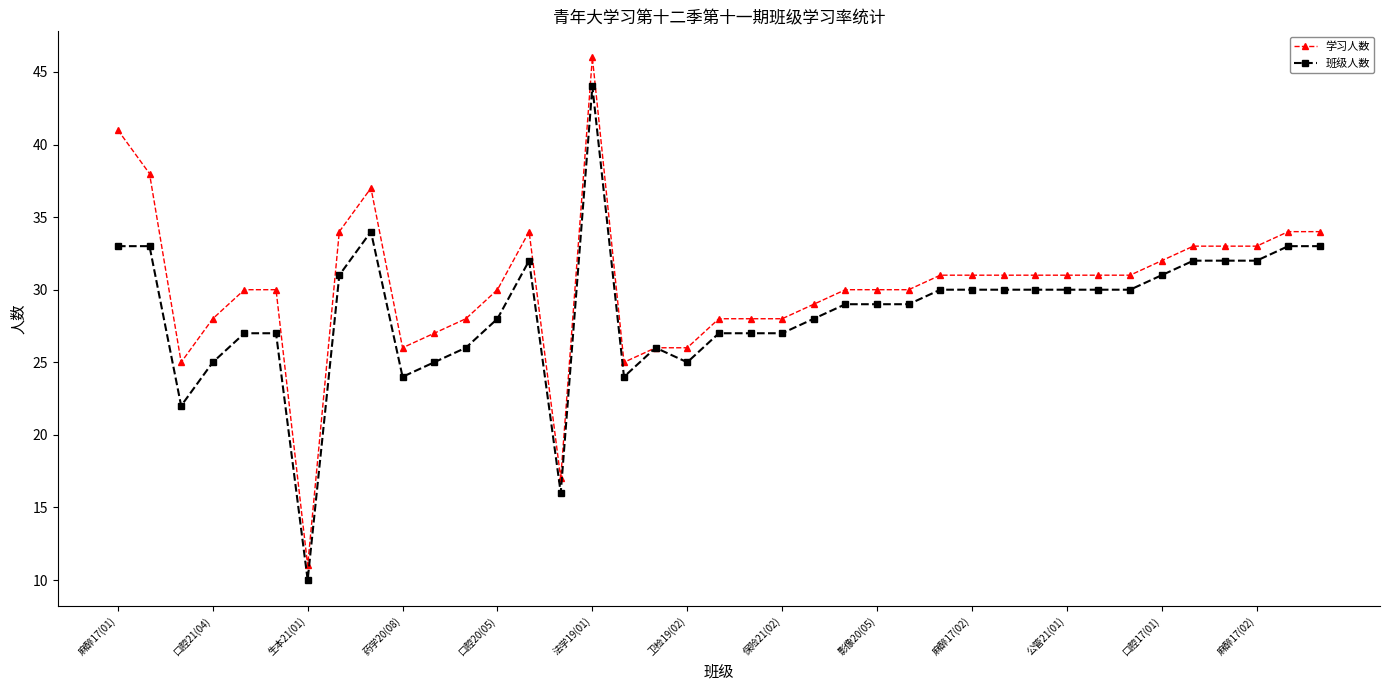

True or false: 学习人数 has more than 0 interior local peaks.

True